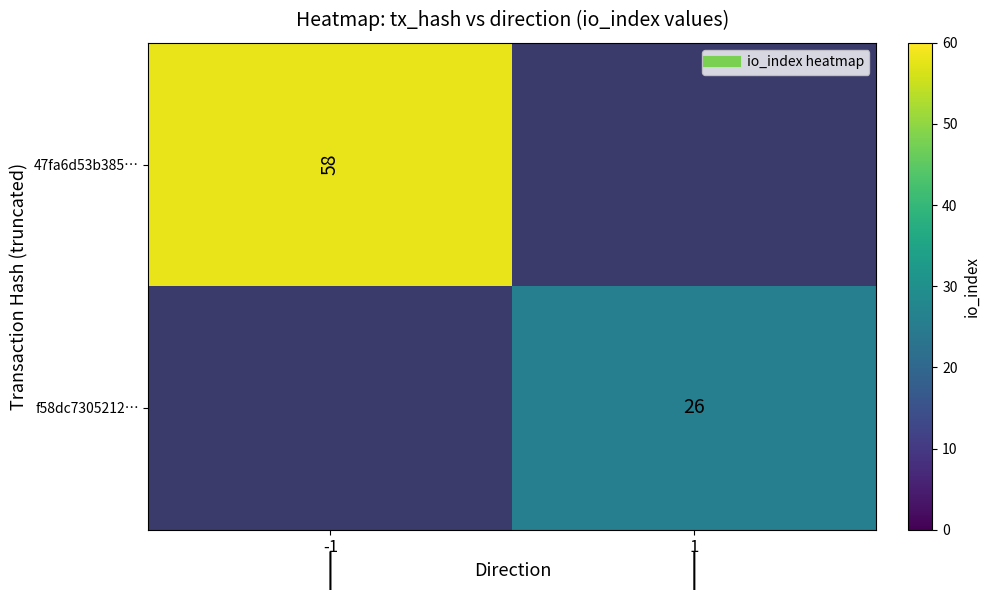

What is the minimum value shown in the chart?

26.0